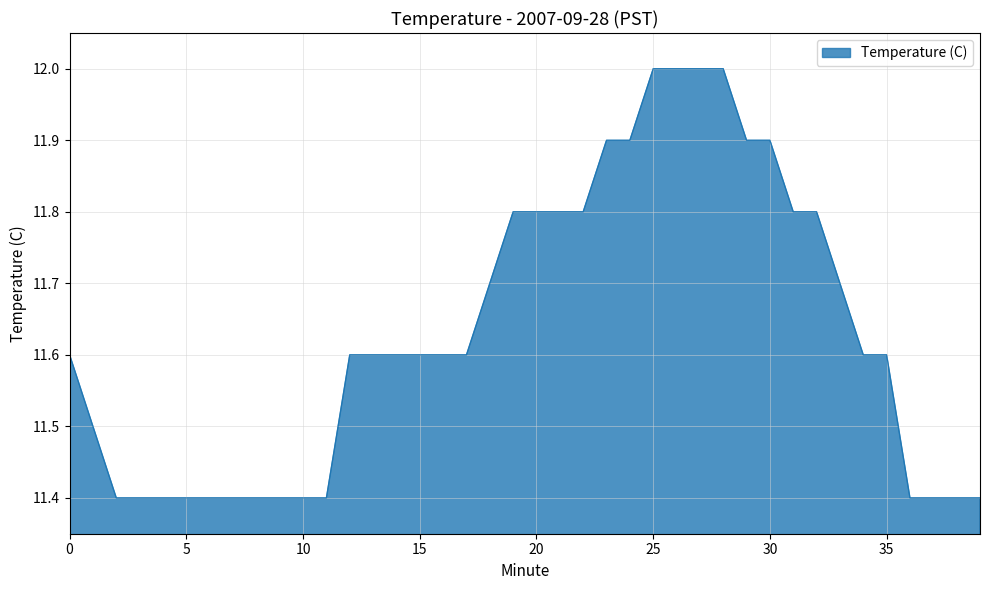

What is the minimum value shown in the chart?

11.4